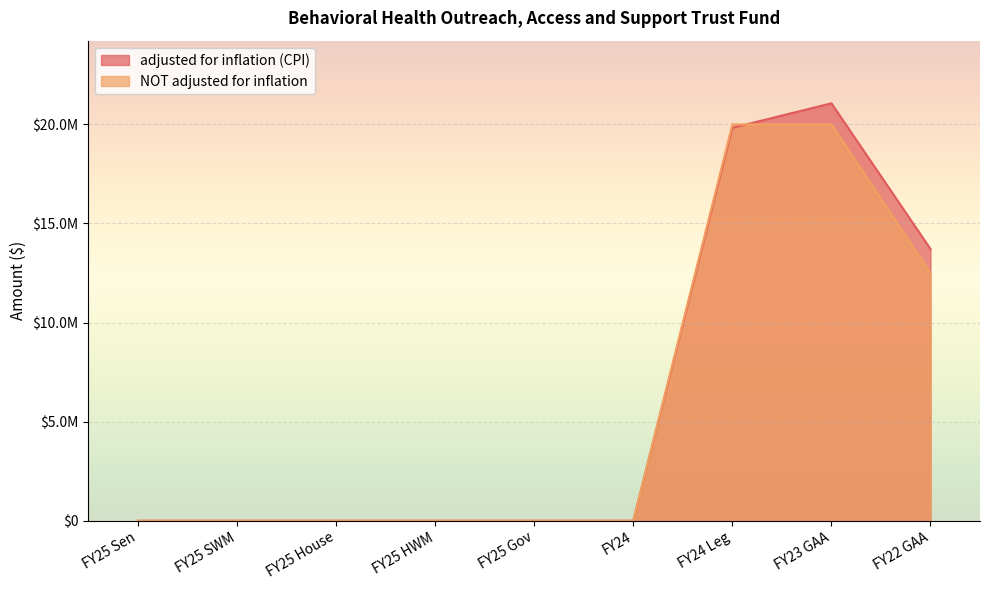

Reading left to right, transcribe all the data shown in this chart.

adjusted for inflation (CPI): FY25 Sen=0	FY25 SWM=0	FY25 House=0	FY25 HWM=0	FY25 Gov=0	FY24=0	FY24 Leg=19824743	FY23 GAA=21063794	FY22 GAA=13714493
NOT adjusted for inflation: FY25 Sen=0	FY25 SWM=0	FY25 House=0	FY25 HWM=0	FY25 Gov=0	FY24=0	FY24 Leg=20000000	FY23 GAA=20000000	FY22 GAA=12500000